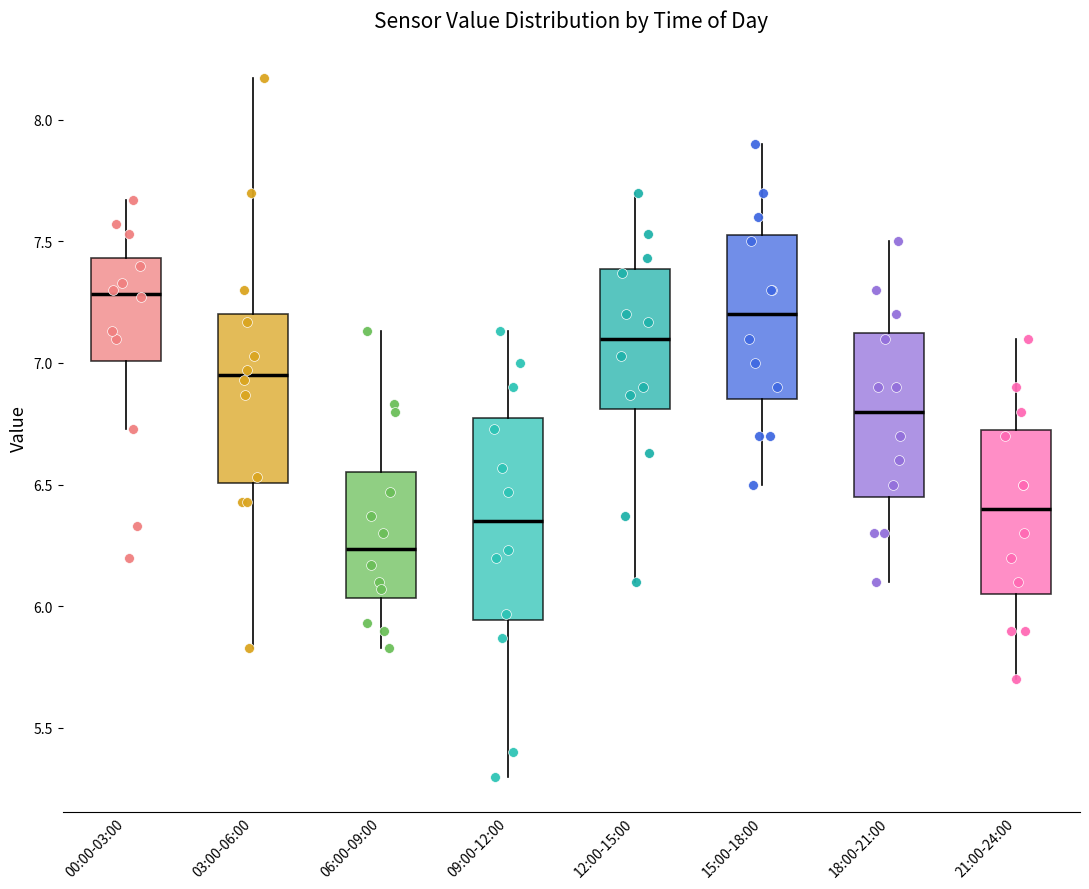

Where does the lower whisker of the box for 21:00-24:00 end on the y-axis? The values are not printed on the chart, so give them approximately, as read against the axis.

5.70